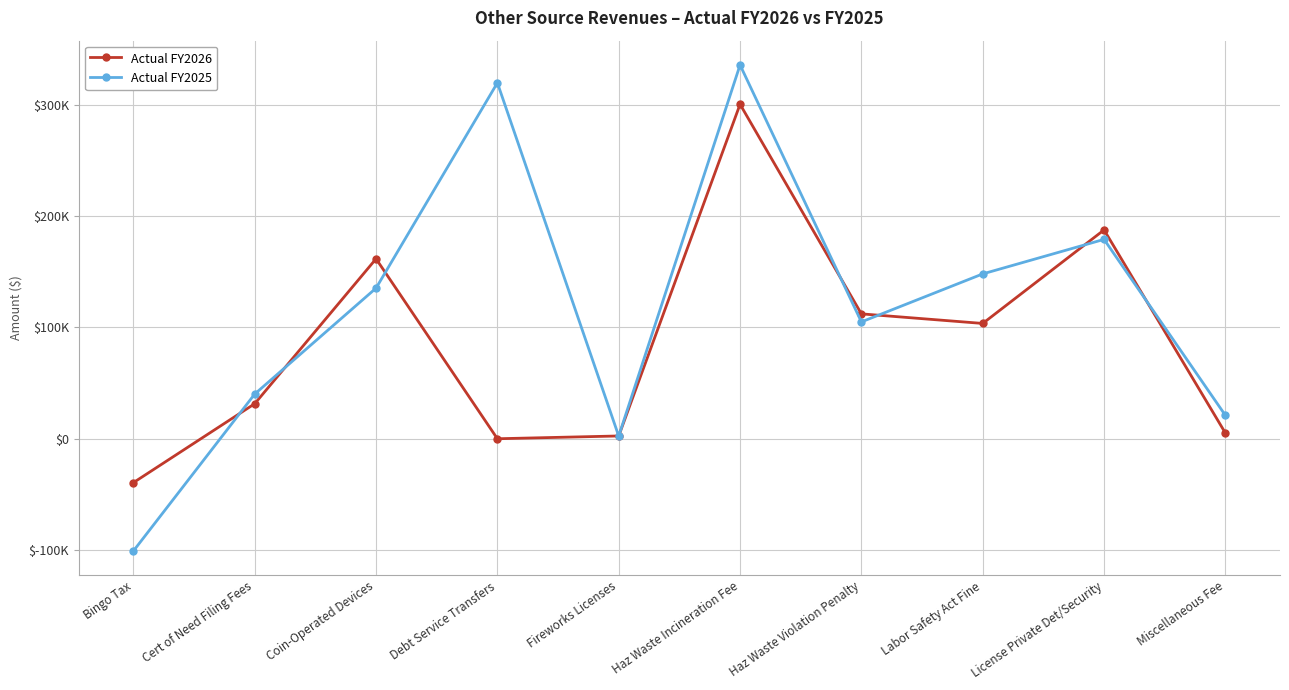

List the labels in order of Actual FY2025 value, largest first.

Haz Waste Incineration Fee, Debt Service Transfers, License Private Det/Security, Labor Safety Act Fine, Coin-Operated Devices, Haz Waste Violation Penalty, Cert of Need Filing Fees, Miscellaneous Fee, Fireworks Licenses, Bingo Tax